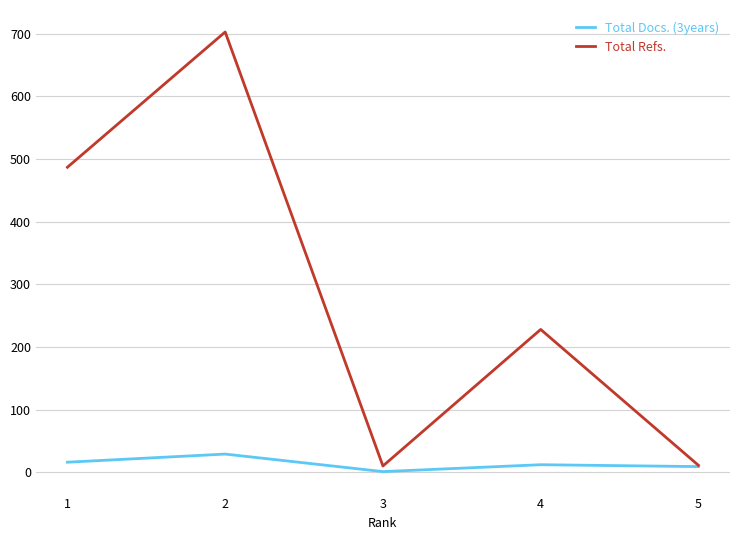

True or false: Total Refs. has more than 1 interior local peaks.

True